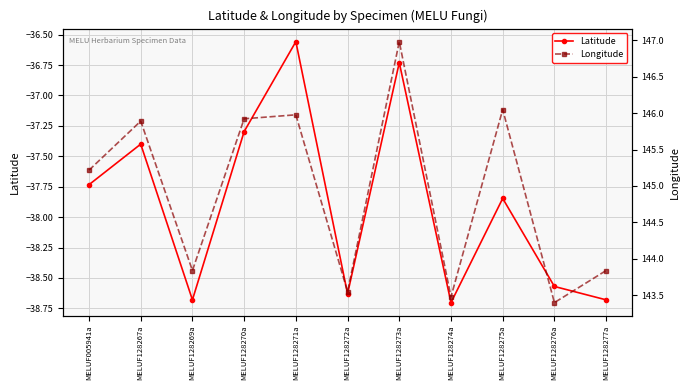

What position from the left is MELUF128267a?

2